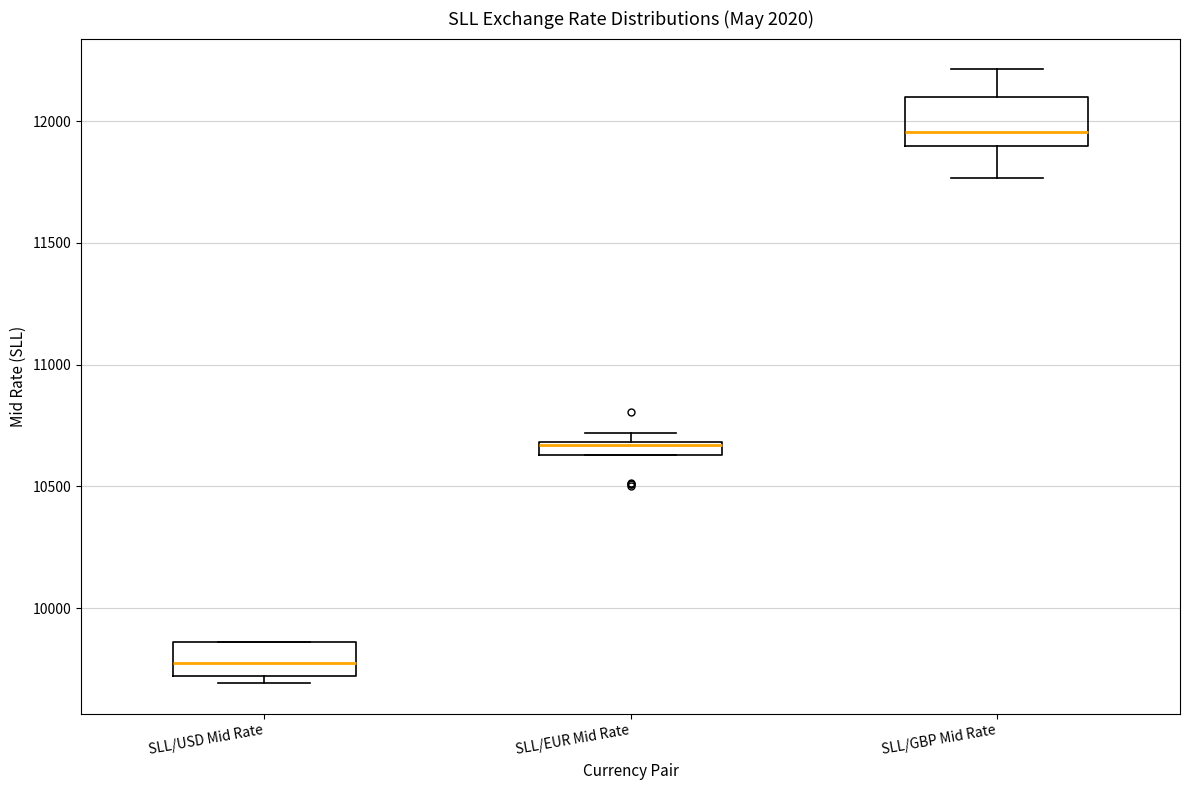

Which box is the tallest, from its lower edge to its upper edge?

SLL/GBP Mid Rate